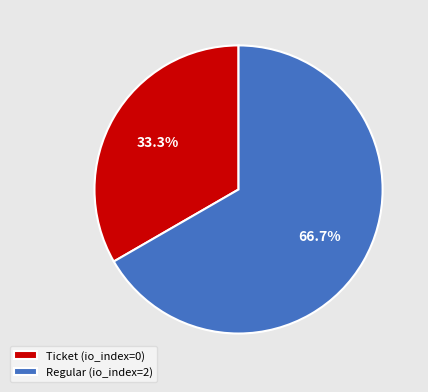

To the nearest percent, what is the average slice percentage?

50%